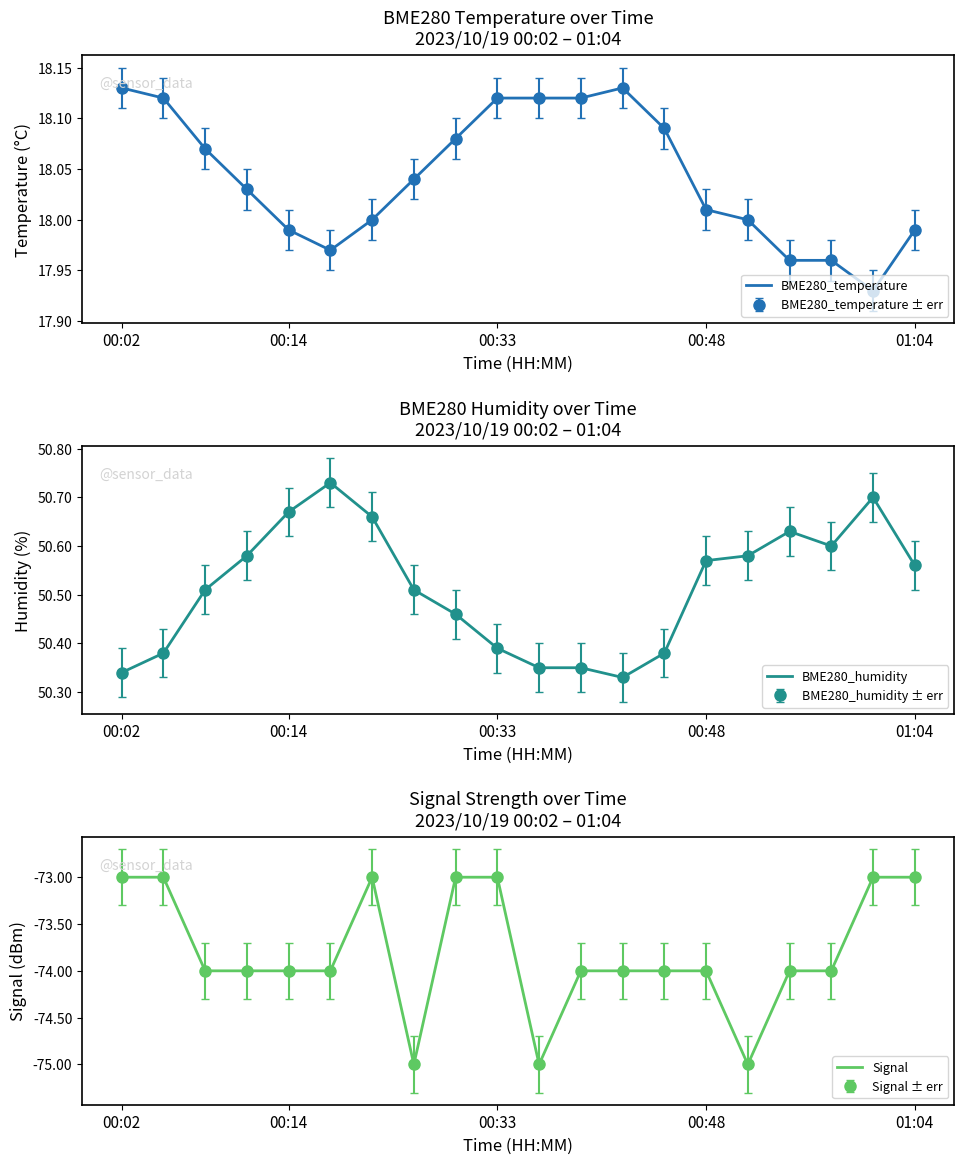

Is it true that BME280_humidity equals 25.8 at 01:04?

False